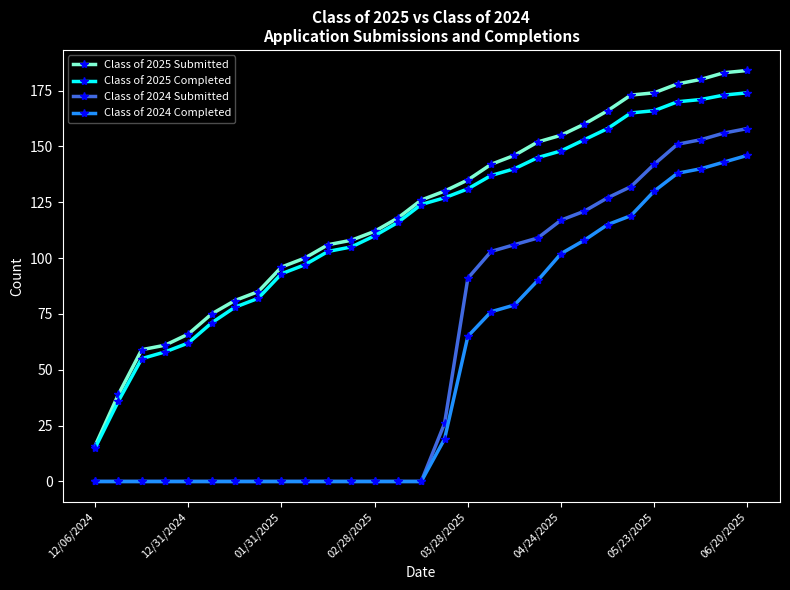

Reading right to left, transcribe all the data shown in this chart.

Class of 2025 Submitted: 184	183	180	178	174	173	166	160	155	152	146	142	135	130	126	118	112	108	106	100	96	85	81	75	66	61	59	39	16
Class of 2025 Completed: 174	173	171	170	166	165	158	153	148	145	140	137	131	127	124	116	110	105	103	97	93	82	78	71	62	58	55	36	15
Class of 2024 Submitted: 158	156	153	151	142	132	127	121	117	109	106	103	91	26	0	0	0	0	0	0	0	0	0	0	0	0	0	0	0
Class of 2024 Completed: 146	143	140	138	130	119	115	108	102	90	79	76	65	19	0	0	0	0	0	0	0	0	0	0	0	0	0	0	0